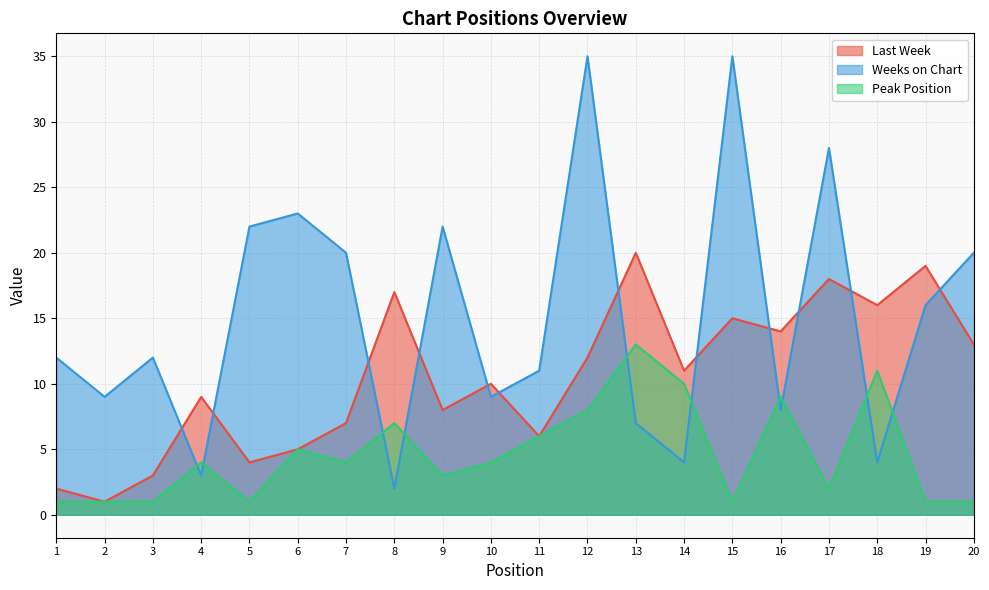

True or false: Peak Position and Last Week cross at least once.

False